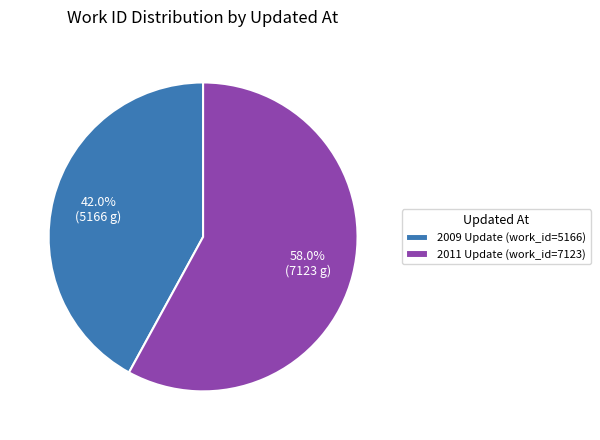

Between 2011 Update (work_id=7123) and 2009 Update (work_id=5166), which is larger?

2011 Update (work_id=7123)